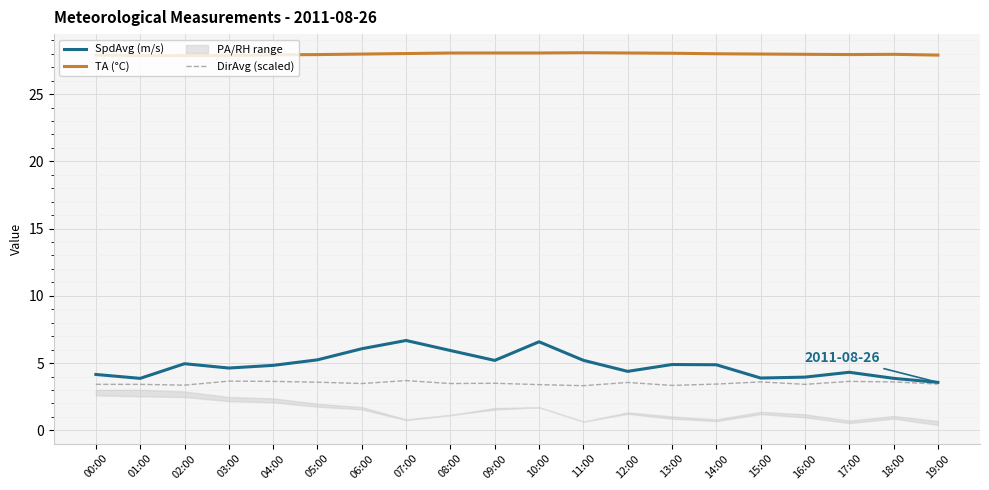

Rank the series at 02:00 from lowest to highest value.

DirAvg (scaled), SpdAvg (m/s), TA (°C)